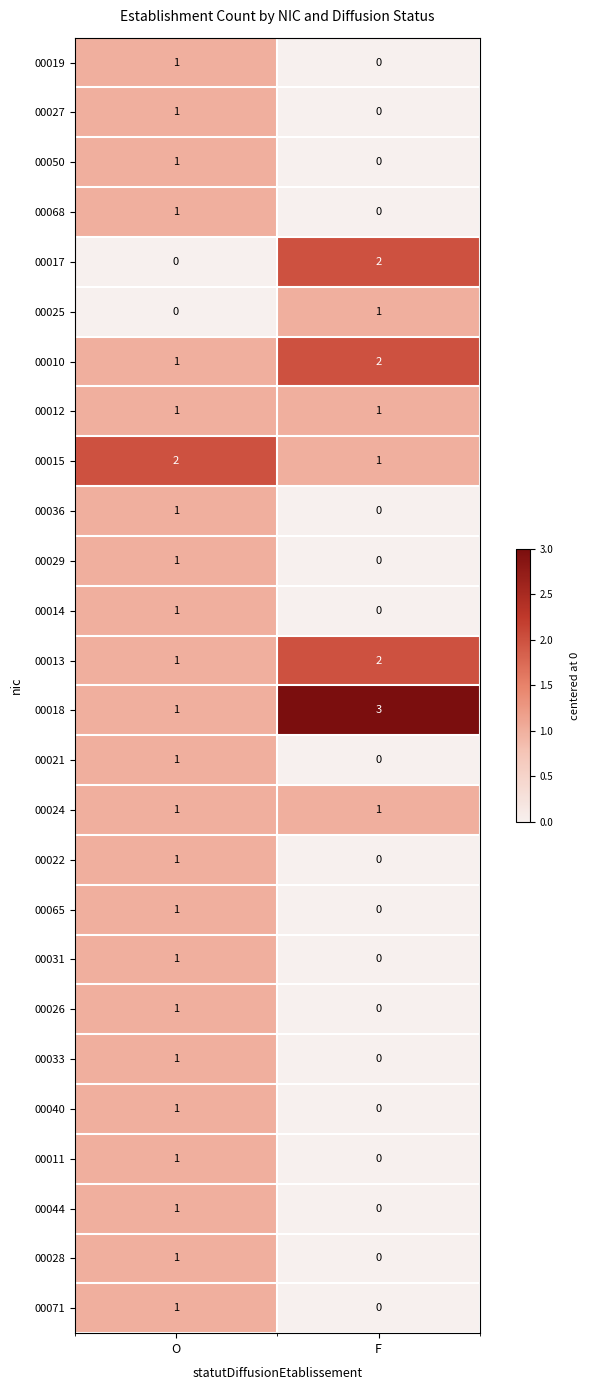

What is the maximum value shown in the chart?

3